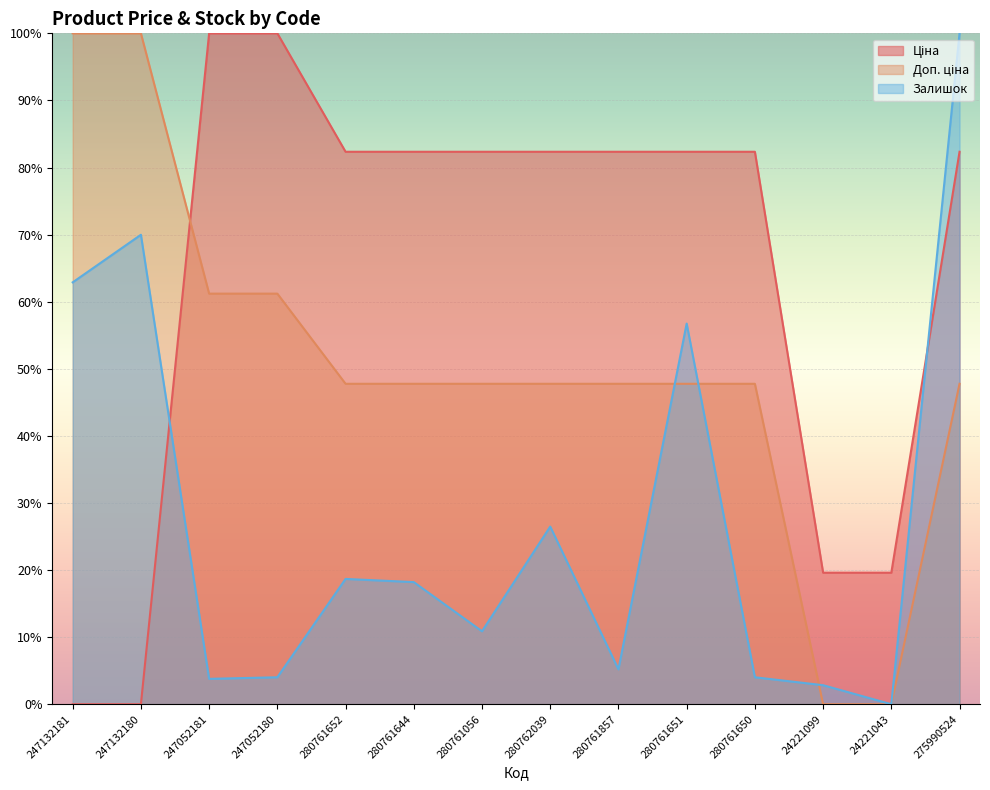

Is it true that Ціна equals 25.0 at 280761857?

False